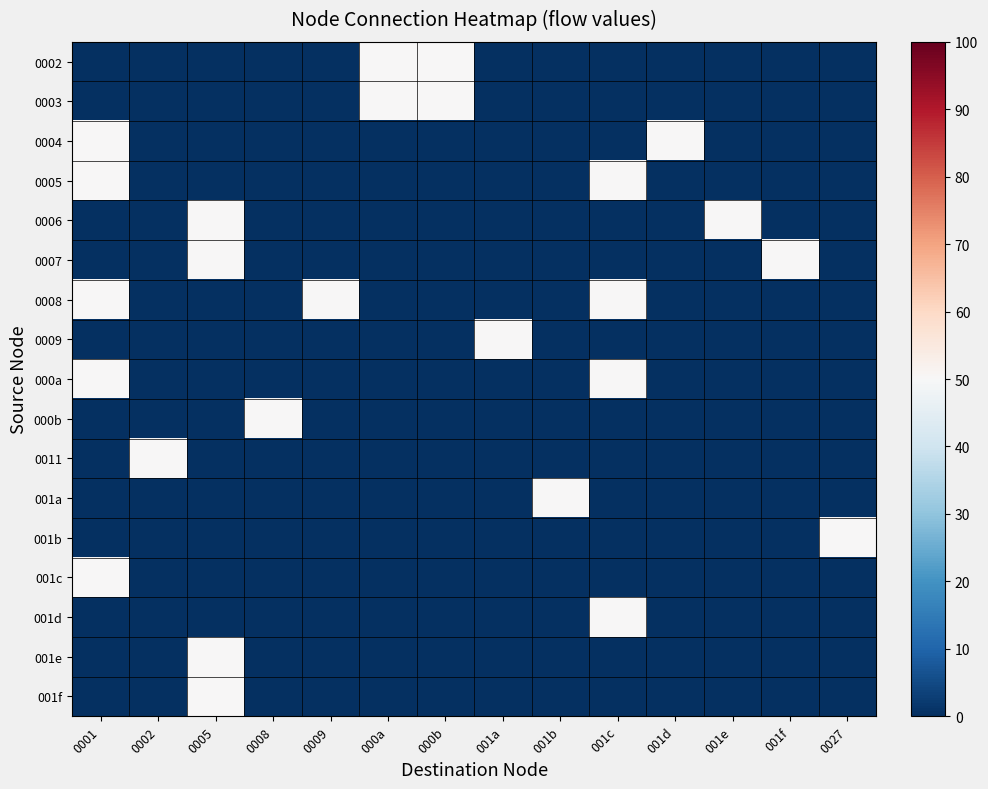

What is the spread (max minus min) of values at 0005?

50